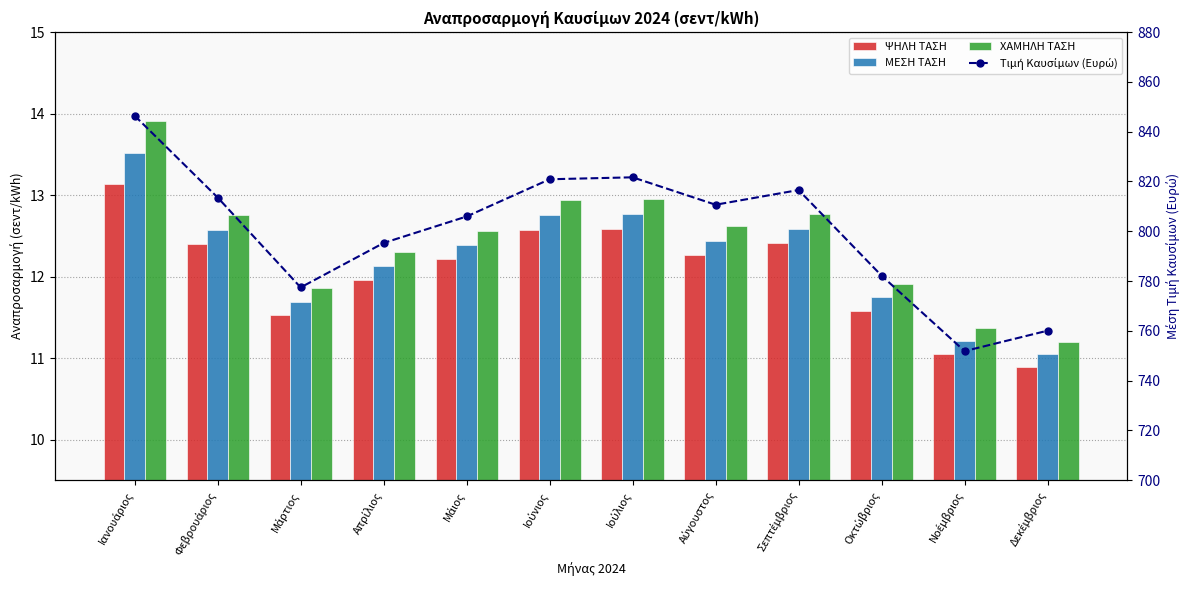

True or false: ΧΑΜΗΛΗ ΤΑΣΗ has a value of 12.3 at Απρίλιος.

True